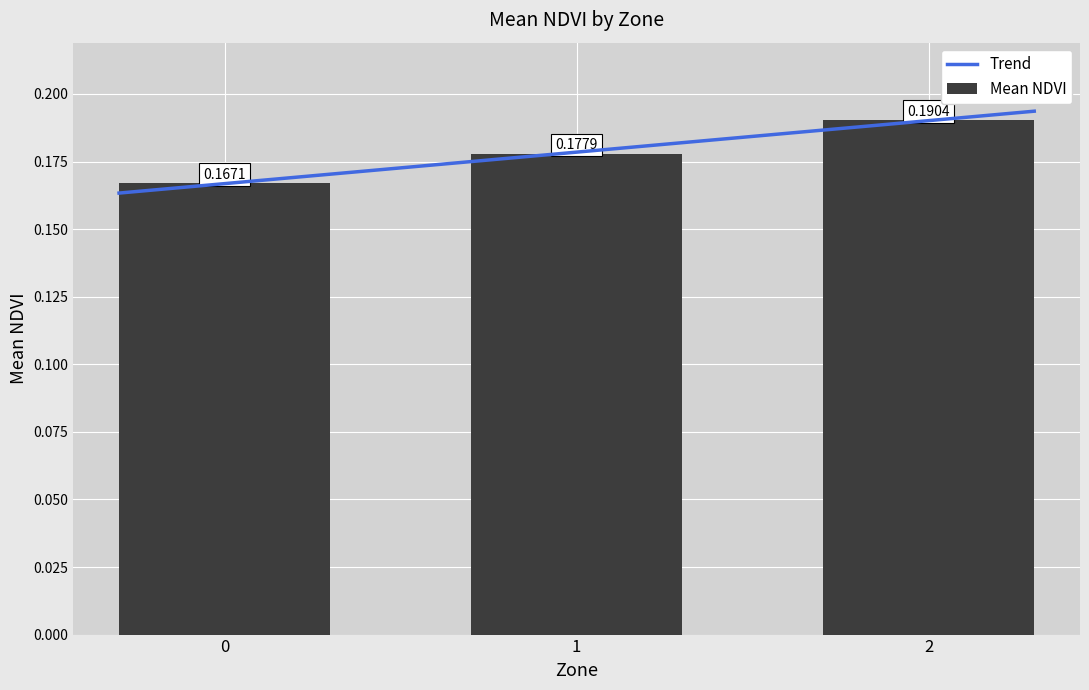

The chart shows a value of 0.2 at 1. True or false?

True